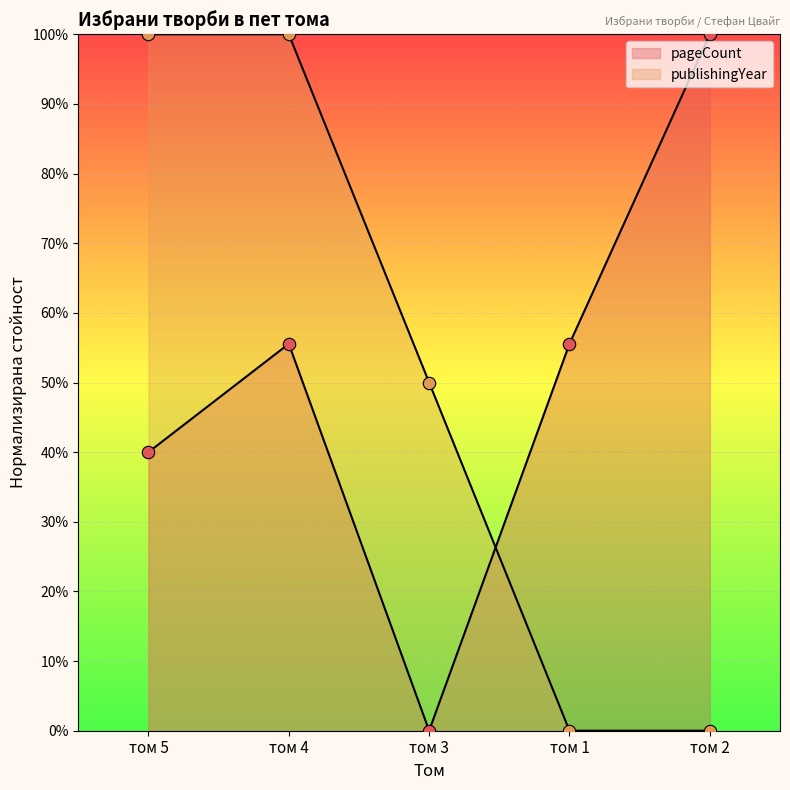

At how many categories does at least one series exceed 50?

4